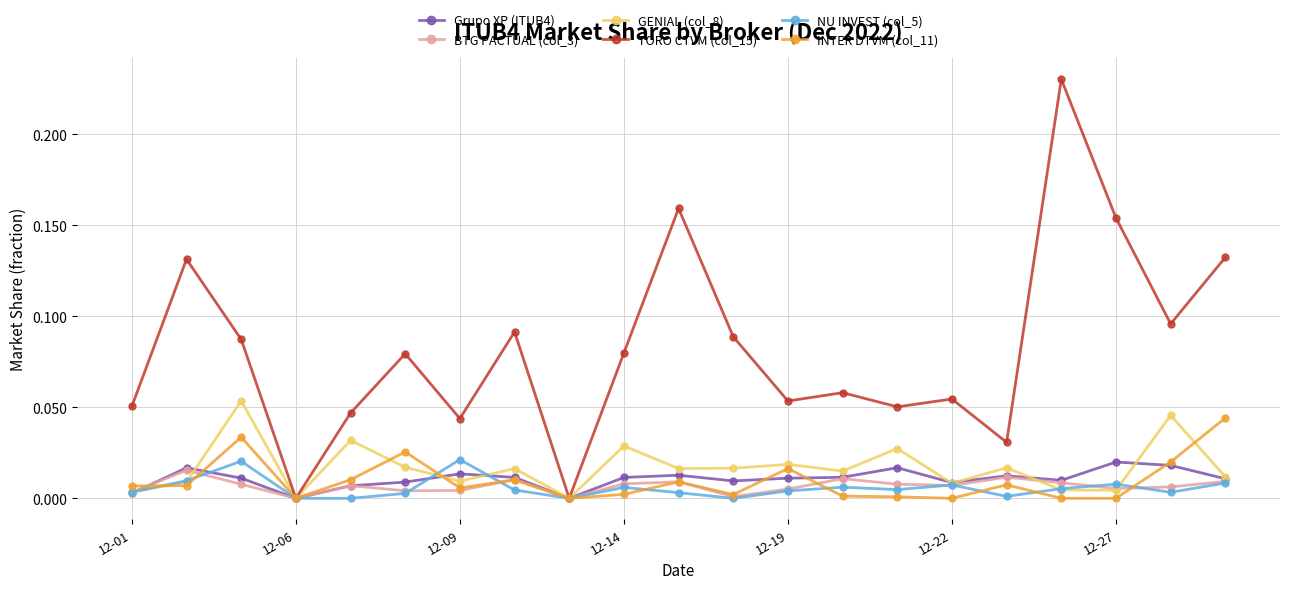

Does the chart display data point markers on the line(s)?

Yes